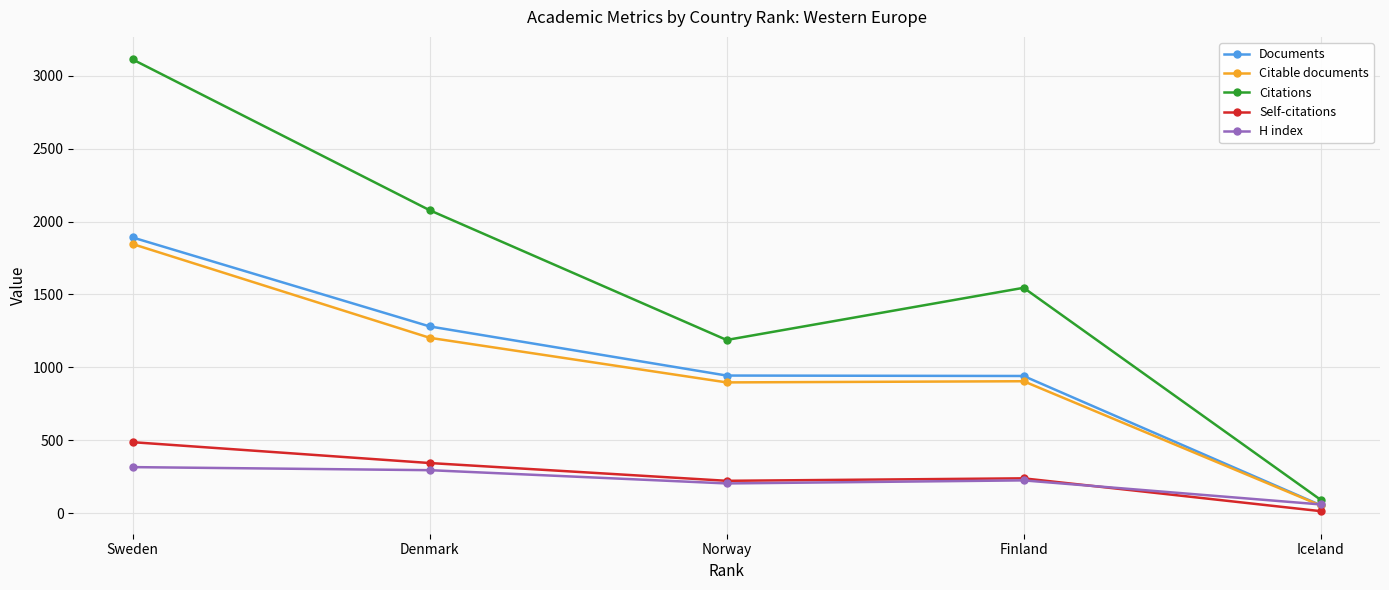

What is the highest value of the Citable documents series?

1846